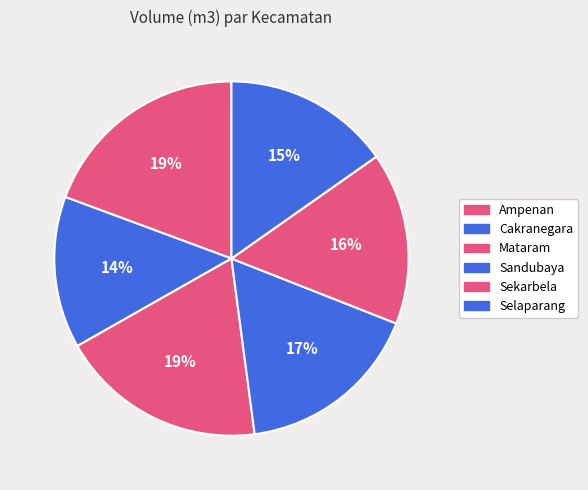

To the nearest percent, what percentage of the pie is Mataram?

19%